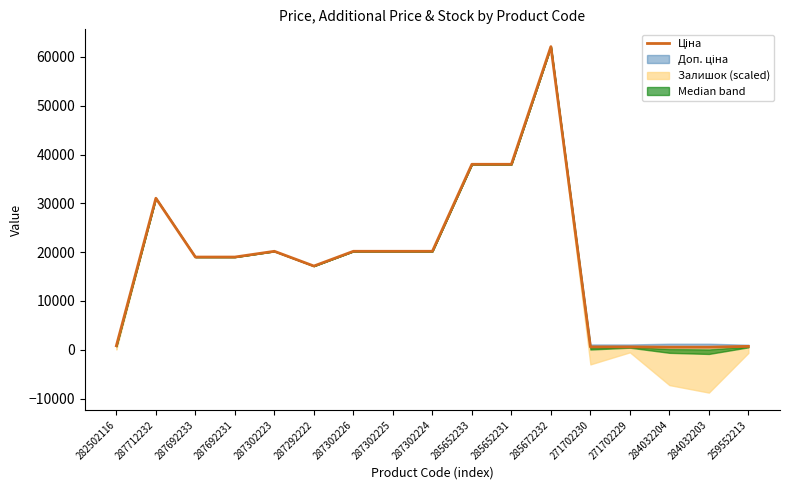

The chart shows a value of 545.0 at 284032203. True or false?

True